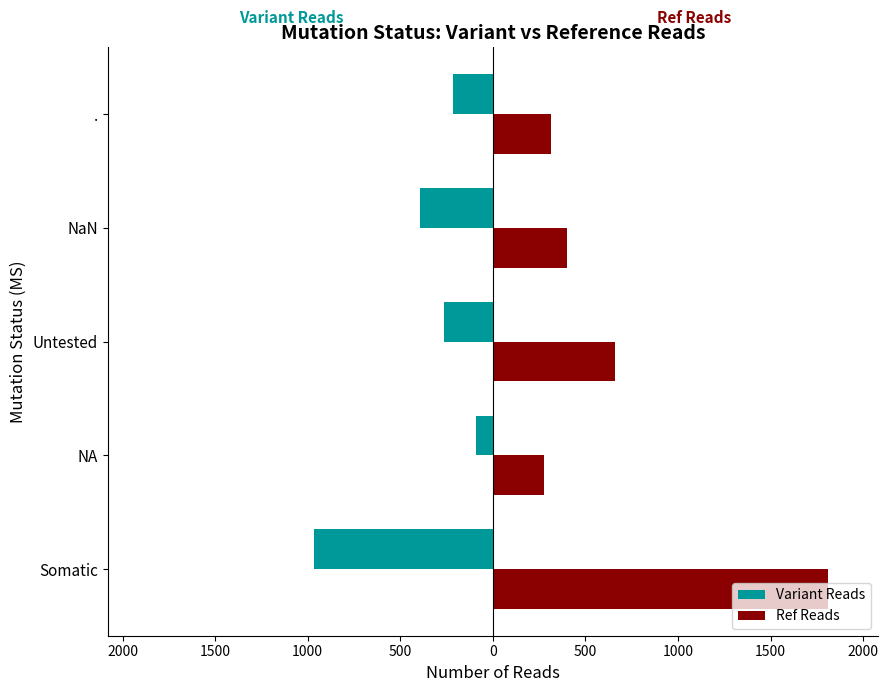

What are all the series names shown in the legend?

Variant Reads, Ref Reads